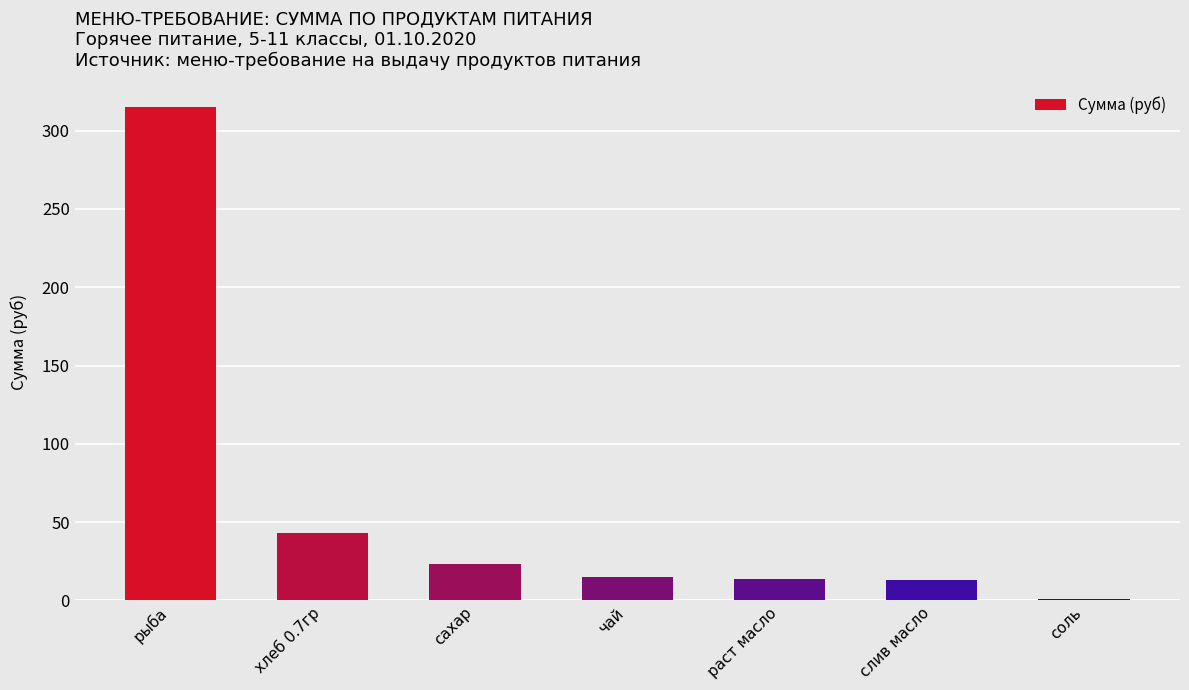

What is the greatest value displayed?

315.0